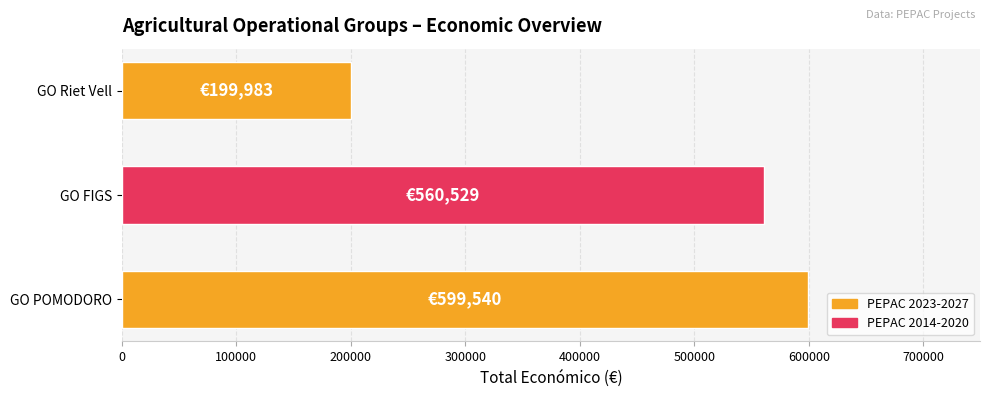

Rank the categories by value from highest to lowest.

GO POMODORO, GO FIGS, GO Riet Vell